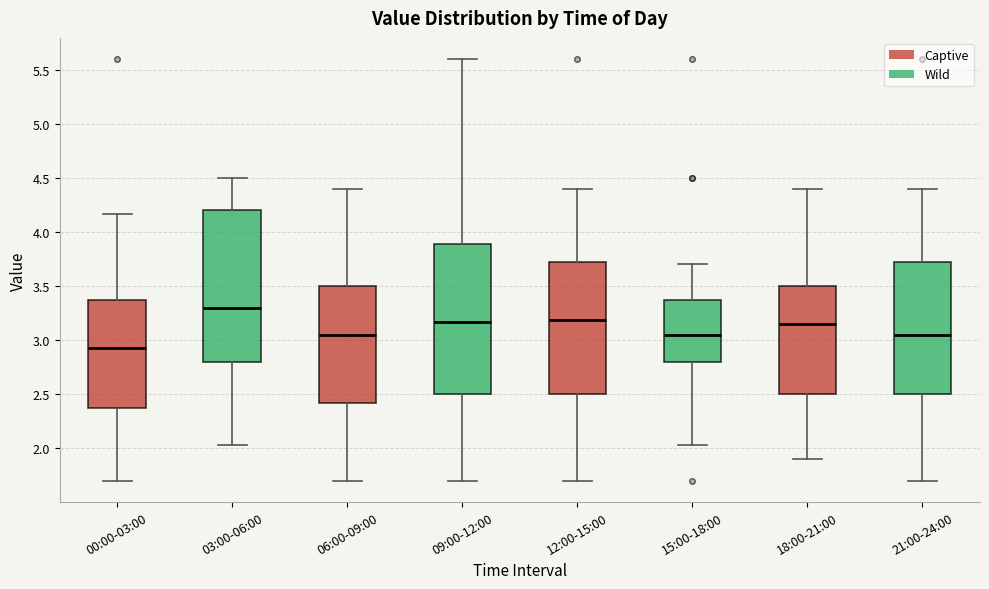

Which box's median line is the highest?

03:00-06:00